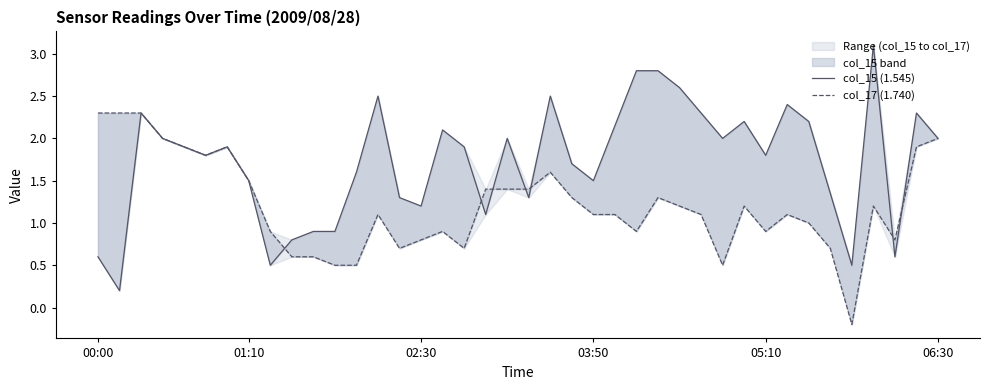

Rank the series by their maximum value, from highest to lowest.

col_15 (1.545), col_17 (1.740)